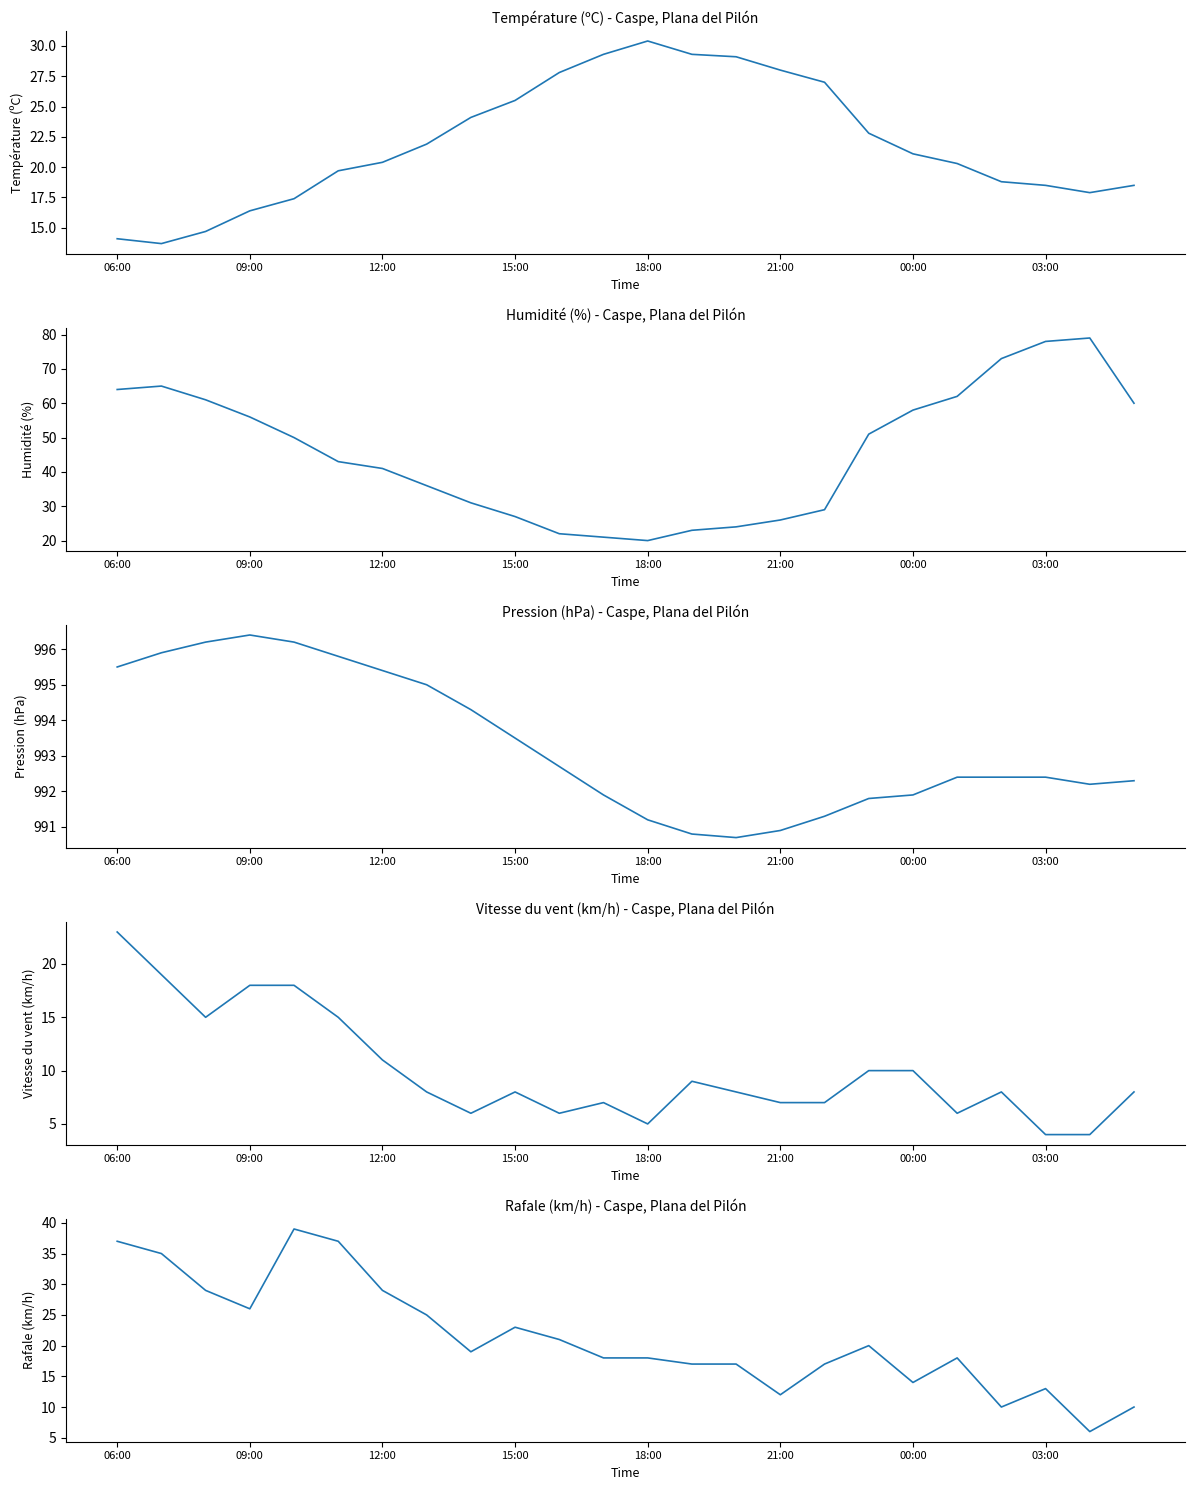

What position from the right is 18:00?

12